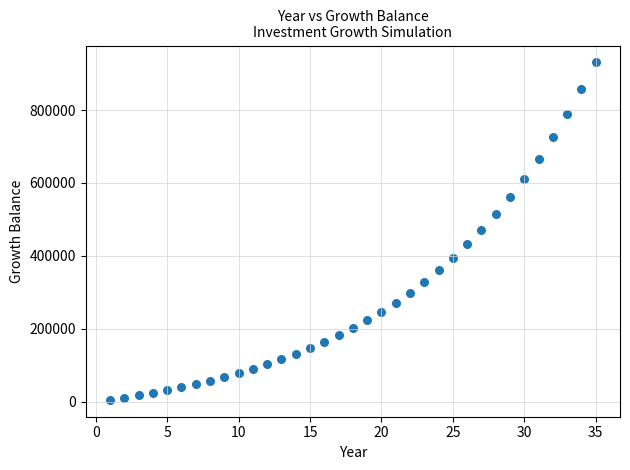

What is the range of X values (max minus min)?

34.0